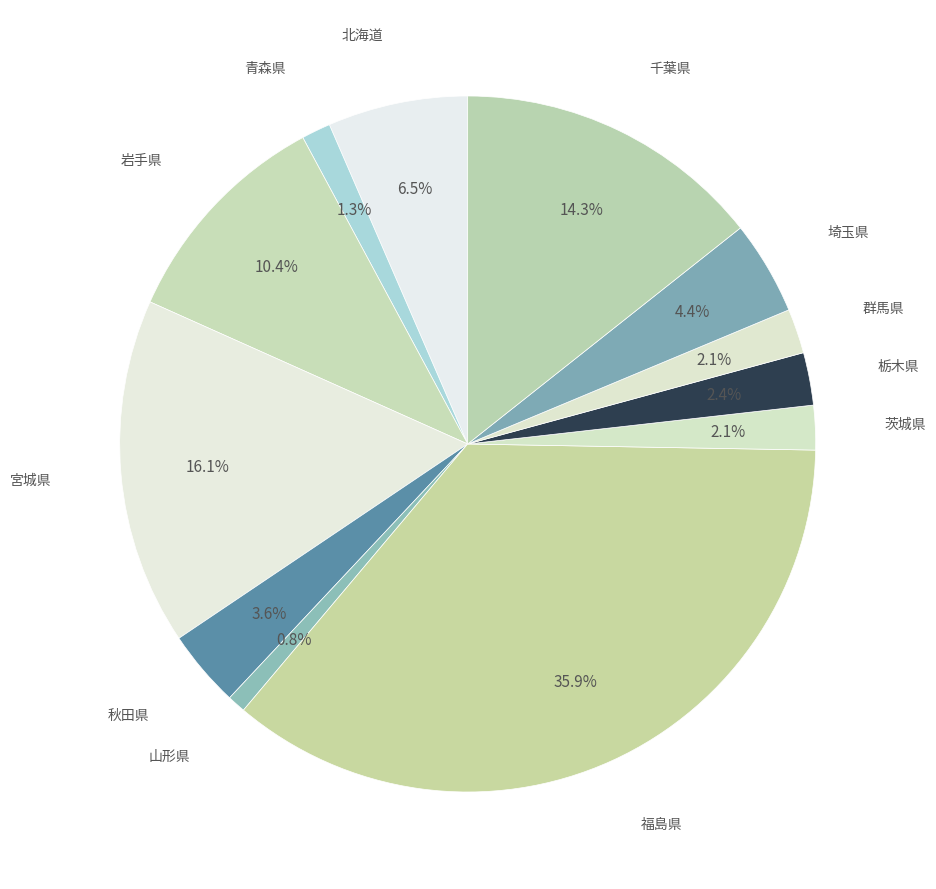

Does any single category account for the majority?

No